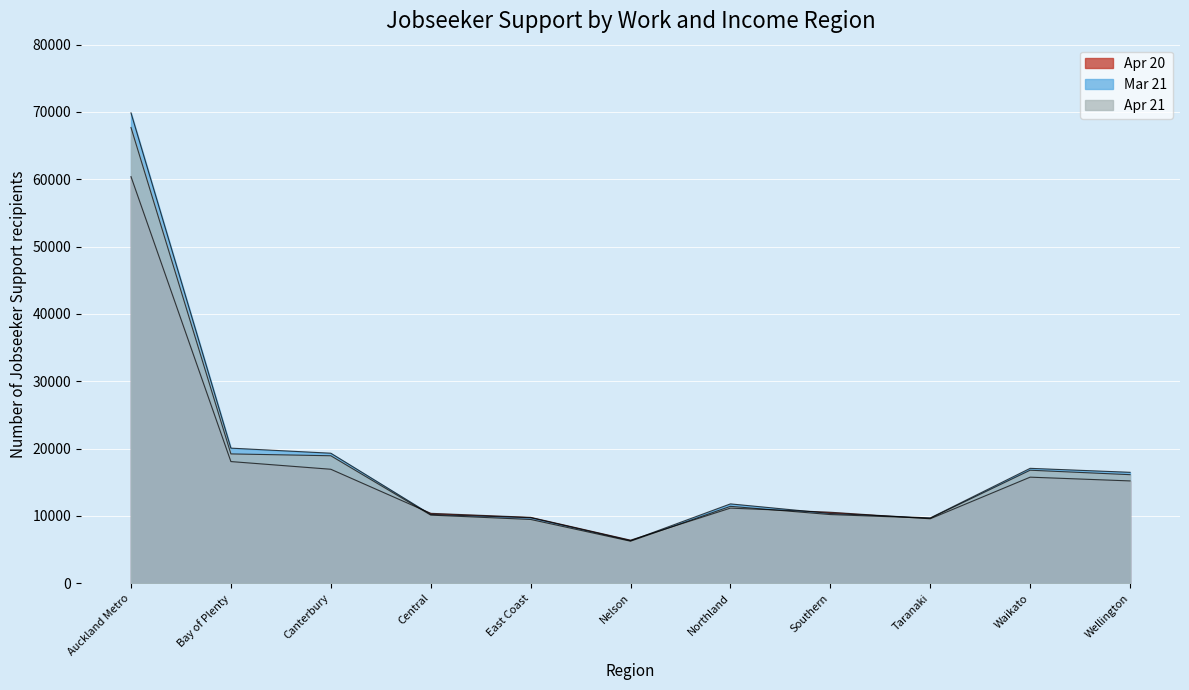

How many lines are shown in the chart?

3